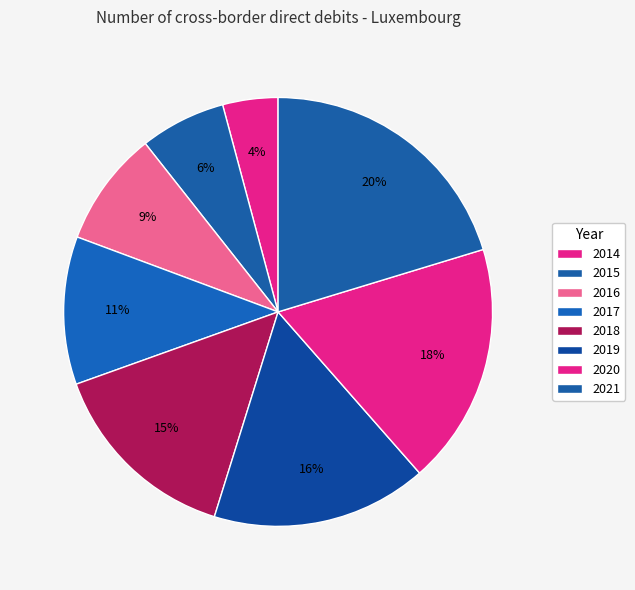

Rank the categories by value from highest to lowest.

2021, 2020, 2019, 2018, 2017, 2016, 2015, 2014